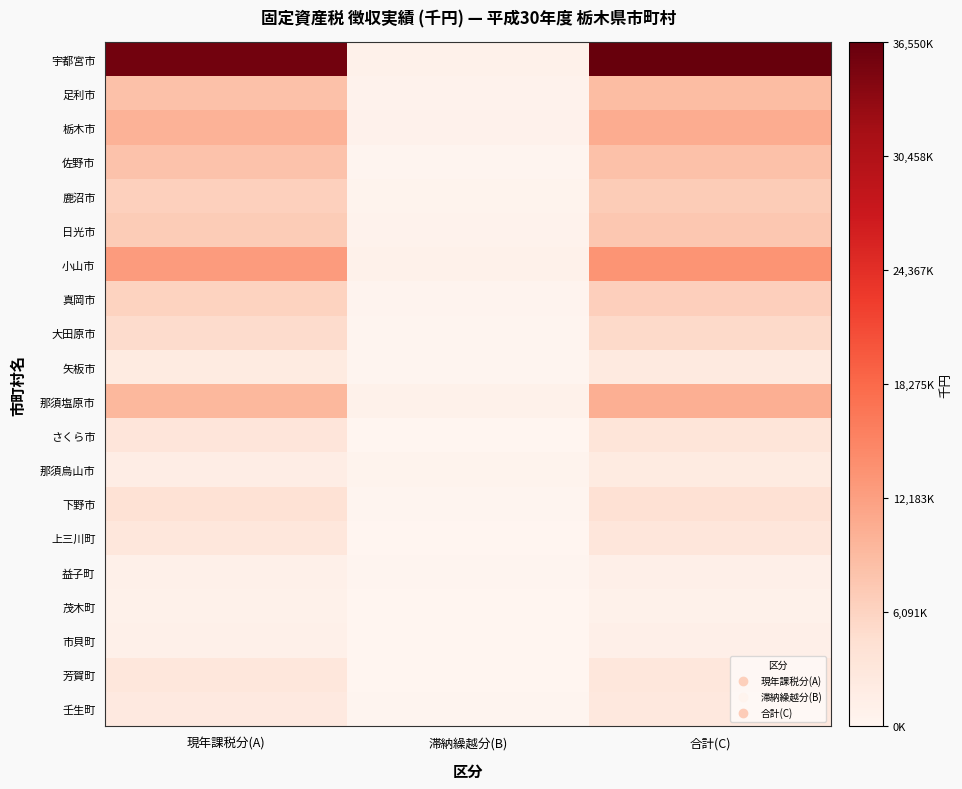

What is the greatest value displayed?

36550779